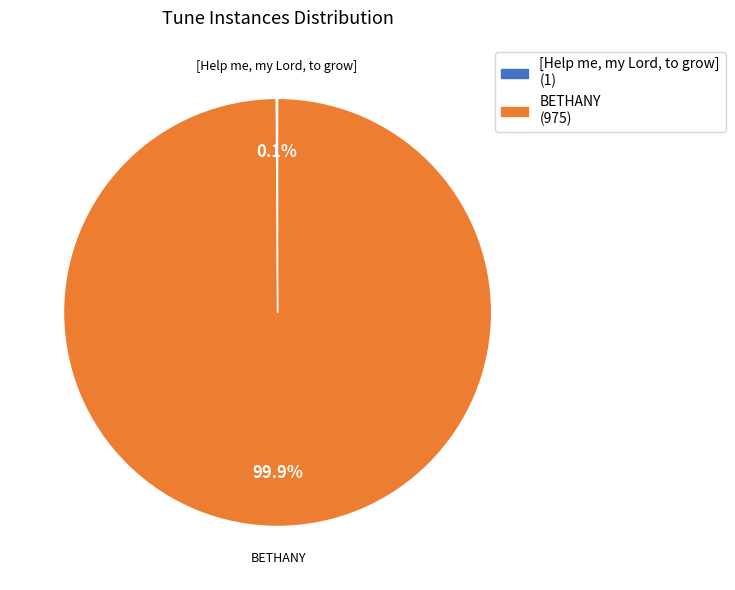

What is the majority slice?

BETHANY